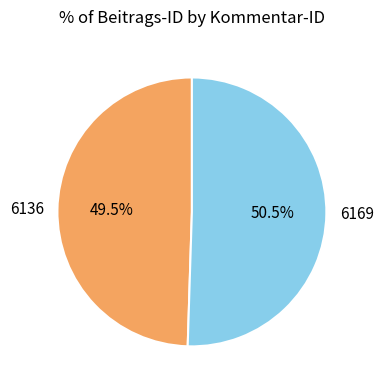

Combined, do 6169 and 6136 account for over 50%?

Yes